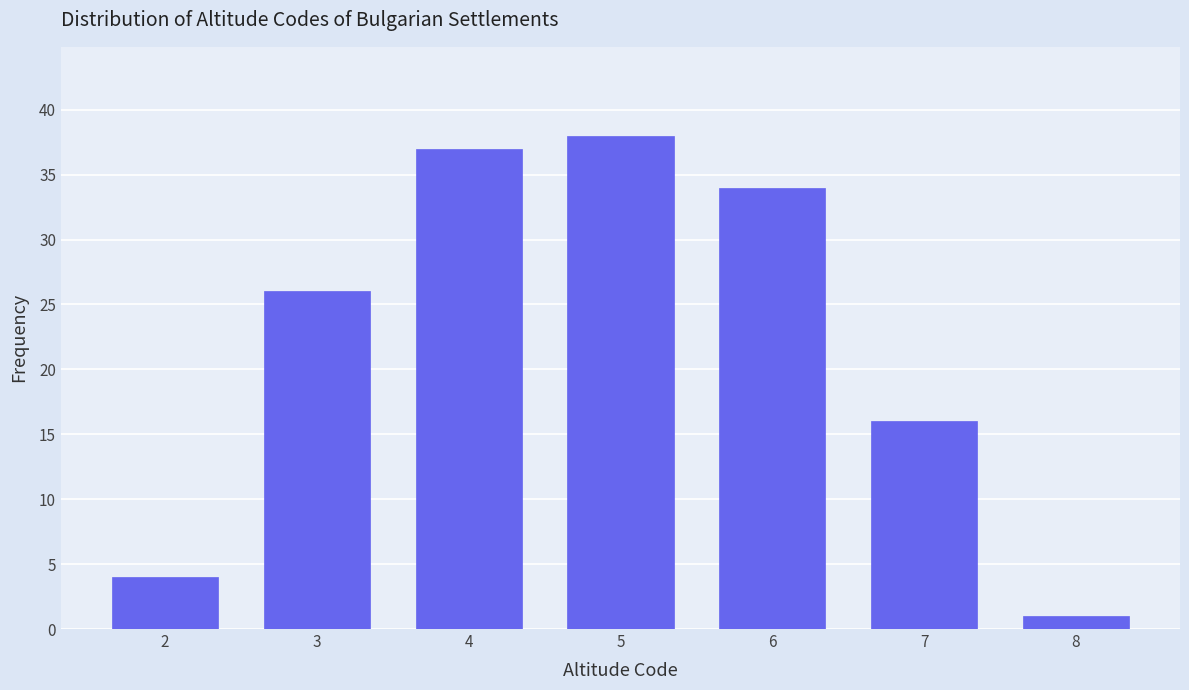

Reading right to left, extract all data points from this chart.

1	16	34	38	37	26	4